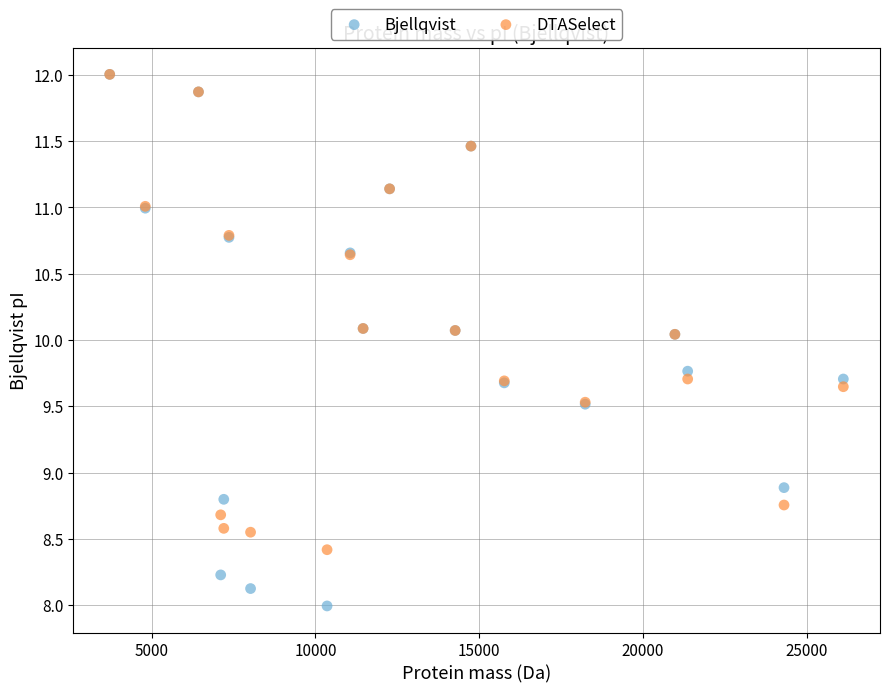

Across all series, what Y value is closest to 9?

8.9